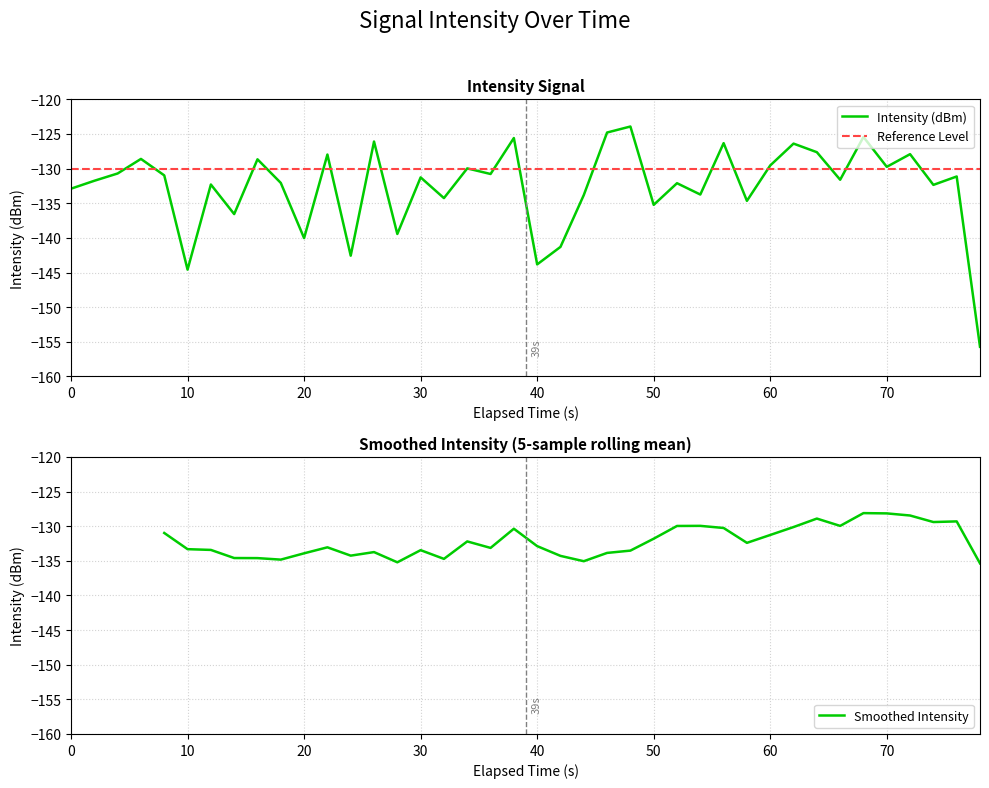

What is the lowest value of the Smoothed Intensity series?

-135.4